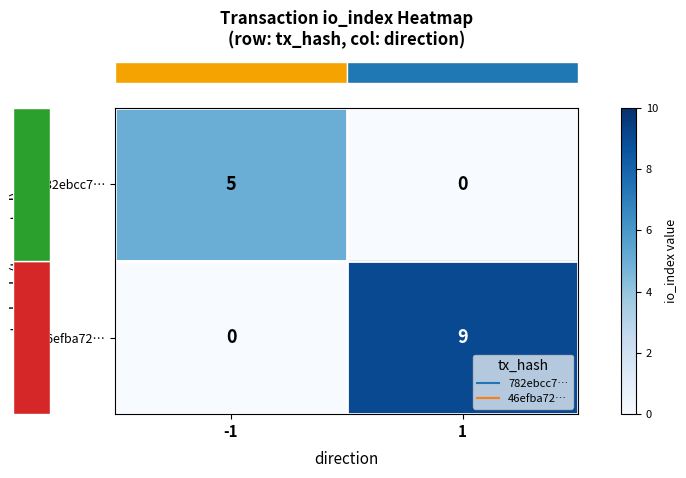

What is the difference between the 782ebcc7… values at -1 and 1?

5